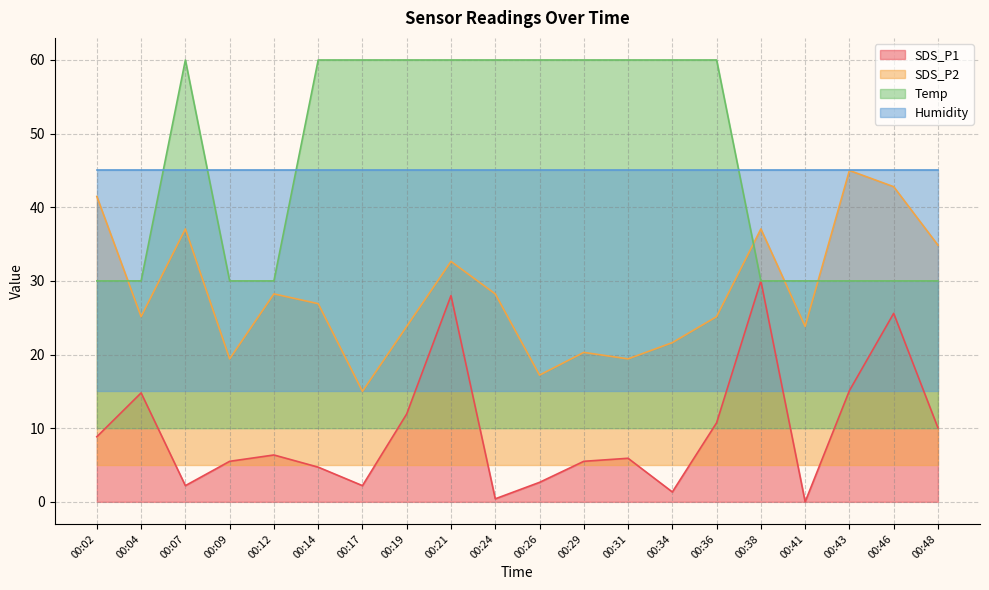

True or false: SDS_P1 has a value of 9.8 at 00:09.

False